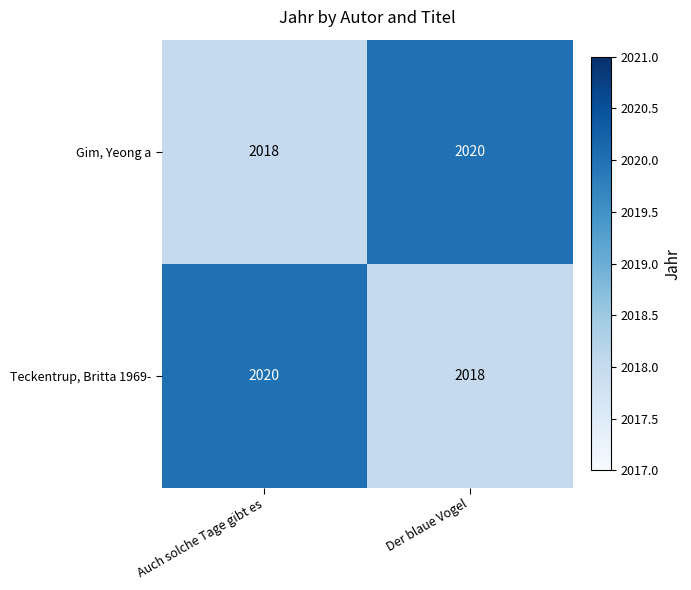

Reading right to left, transcribe all the data shown in this chart.

Gim, Yeong a: Der blaue Vogel=2020	Auch solche Tage gibt es=2018
Teckentrup, Britta 1969-: Der blaue Vogel=2018	Auch solche Tage gibt es=2020